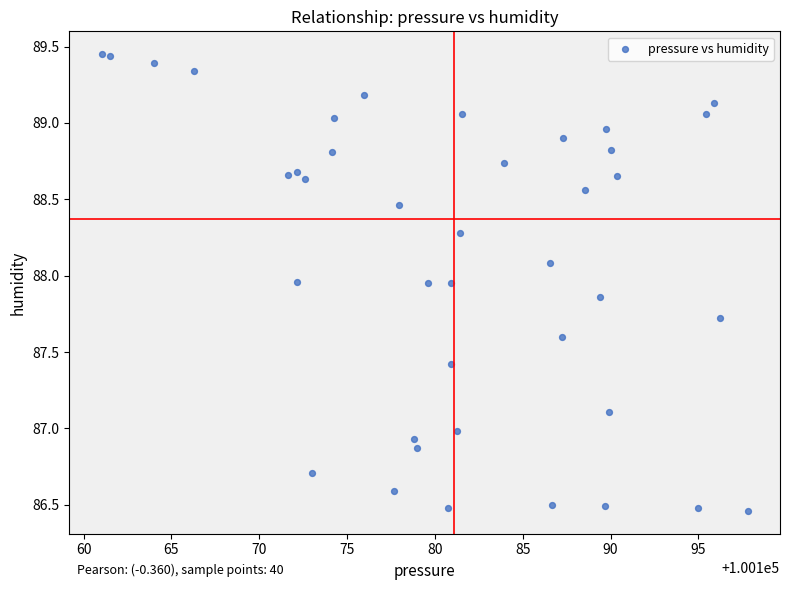

What is the range of Y values (max minus min)?

3.0